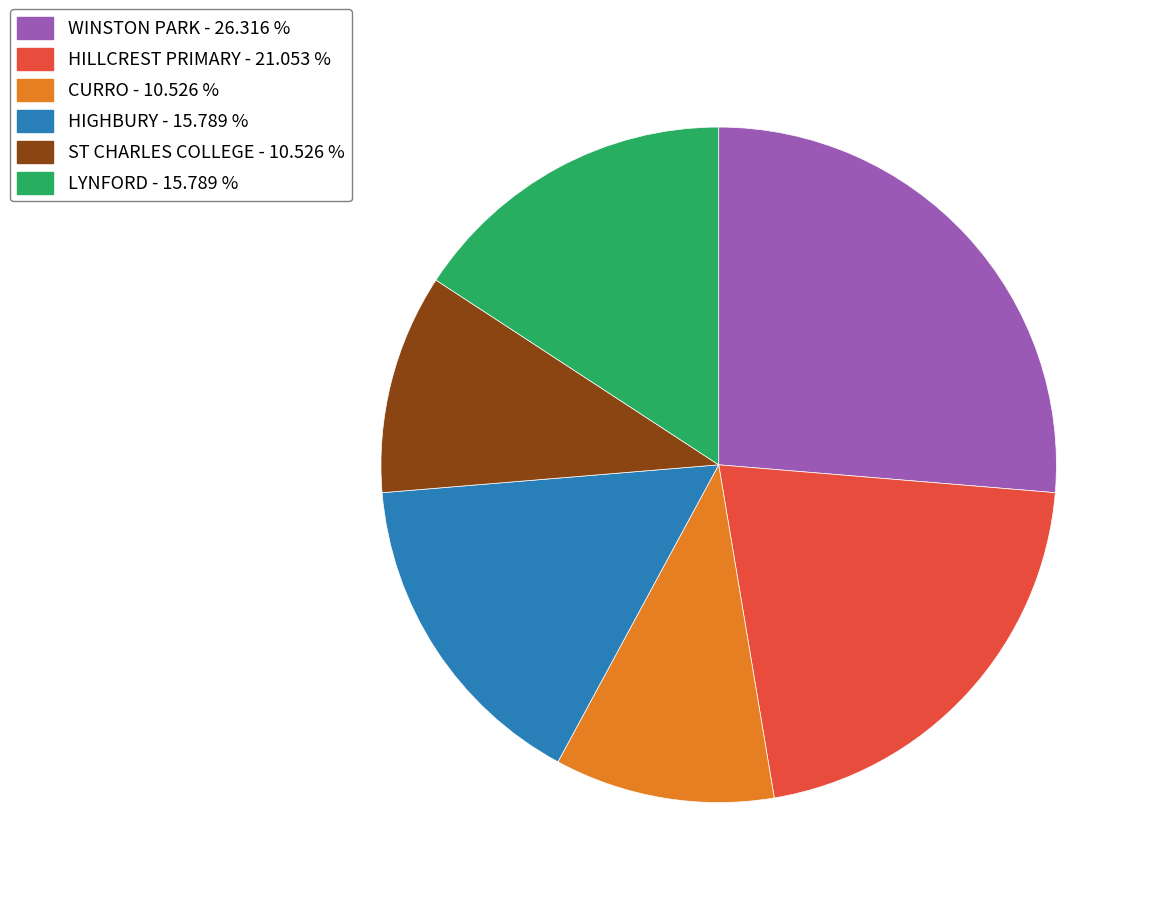

Approximately how many times larger is the value at WINSTON PARK - 26.316 % compared to LYNFORD - 15.789 %?

1.7